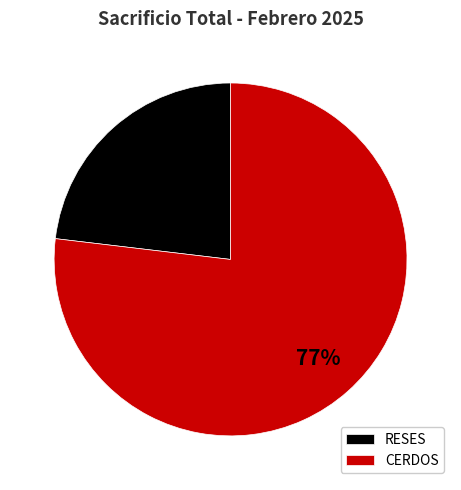

To the nearest percent, what is the average slice percentage?

50%